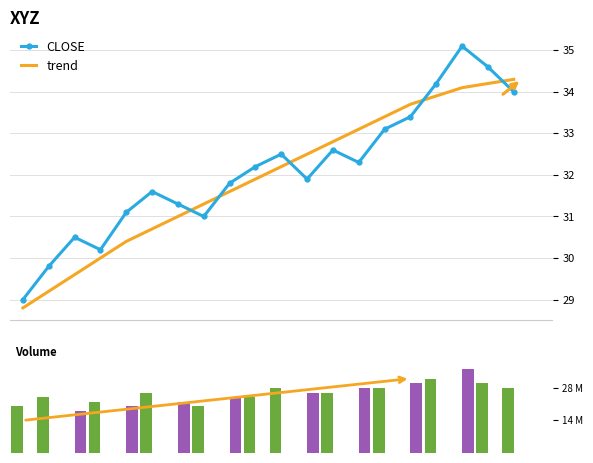

What is the maximum value for CLOSE?

35.1